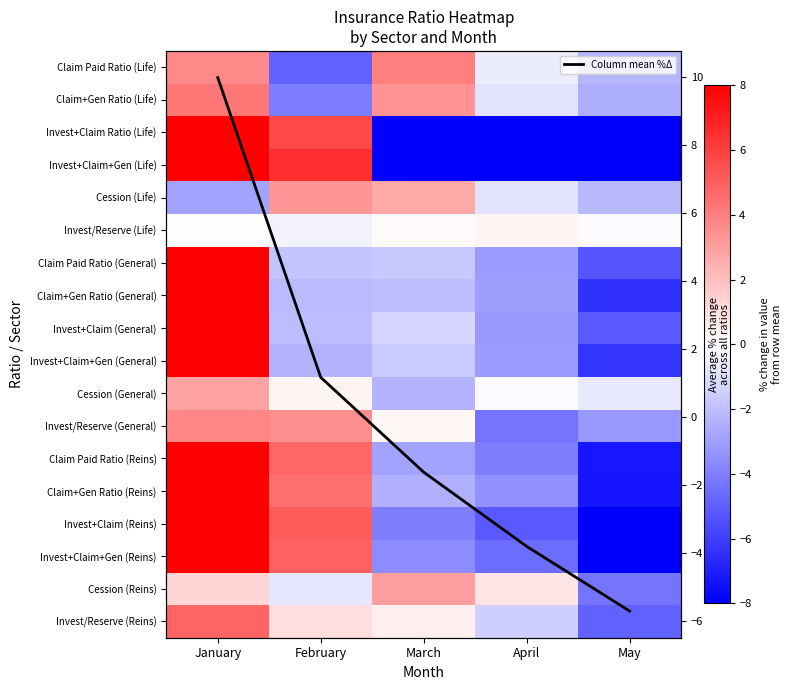

How many values in Invest+Claim Ratio (Life) are above zero?

2